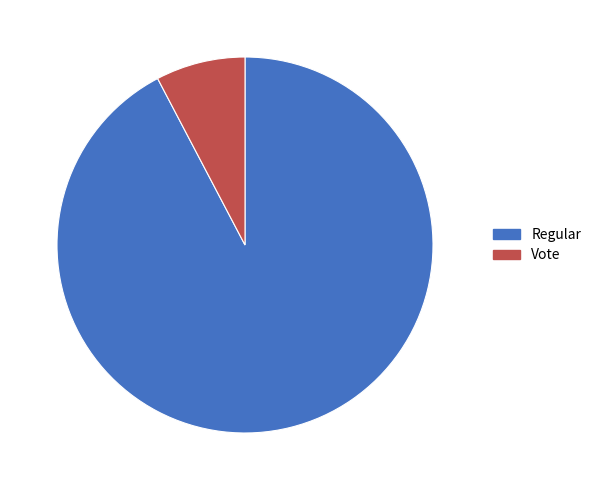

Rank the categories by value from highest to lowest.

Regular, Vote